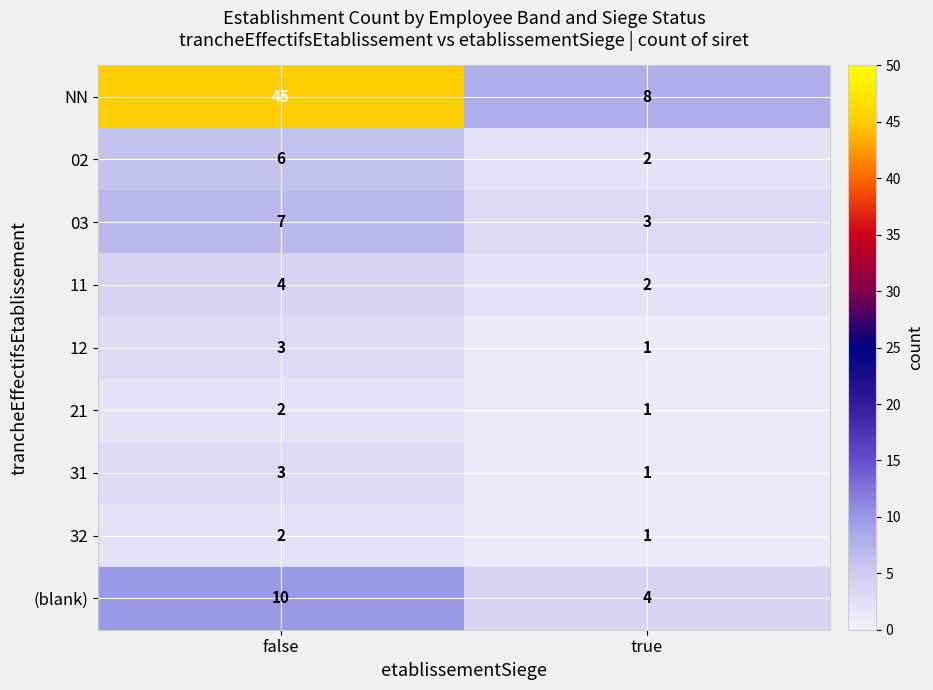

At which category is the sum across all series the highest?

false